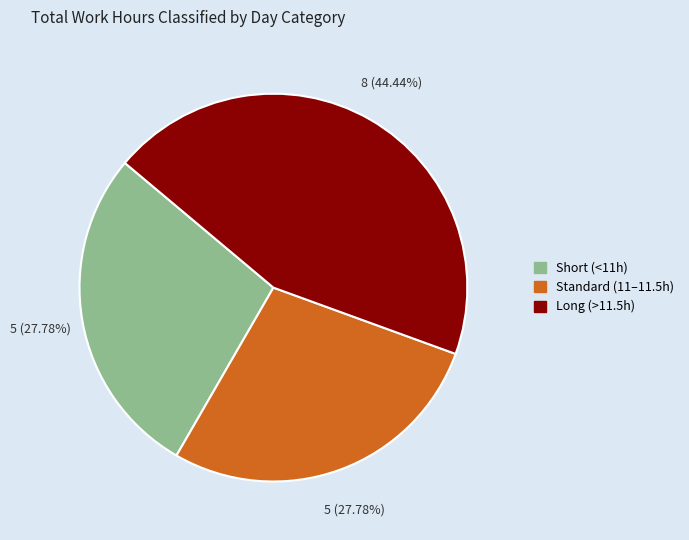

Is there any slice that represents more than half of the pie?

No